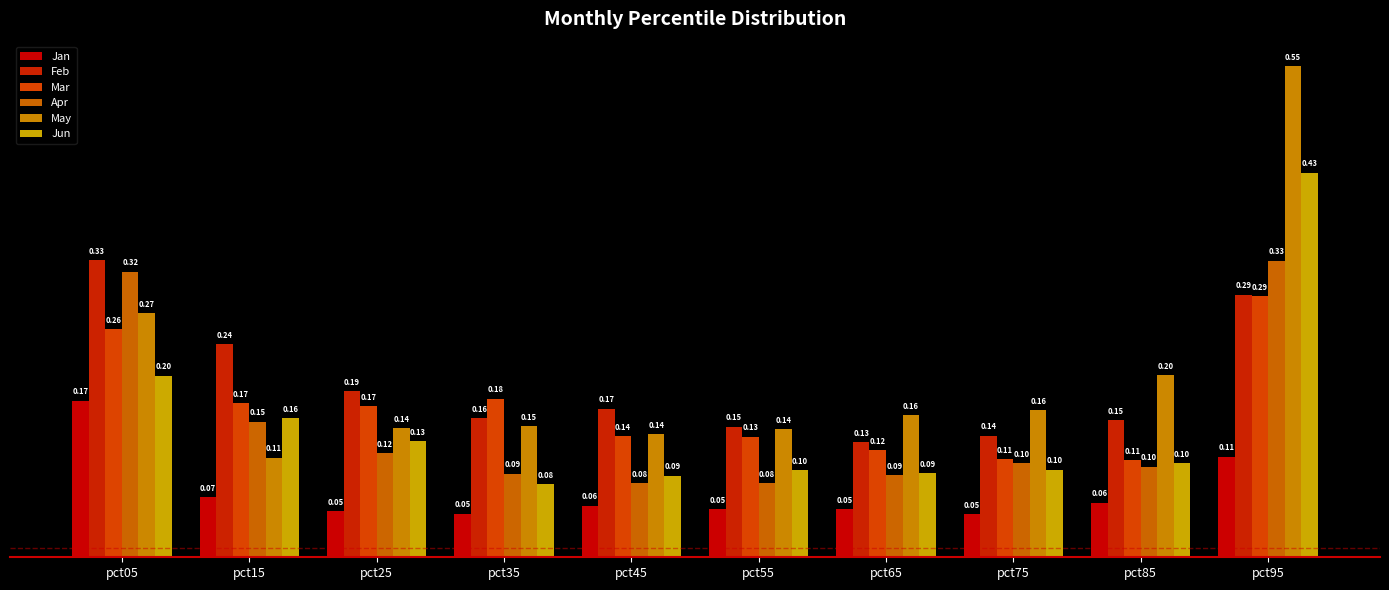

True or false: Jun has a value of 0.1 at pct55.

True